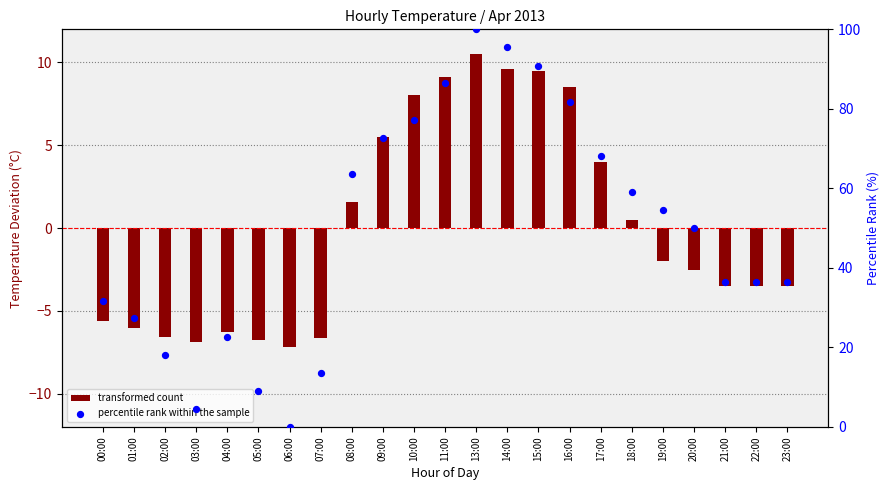

Which series contains the highest Y value?

percentile rank within the sample